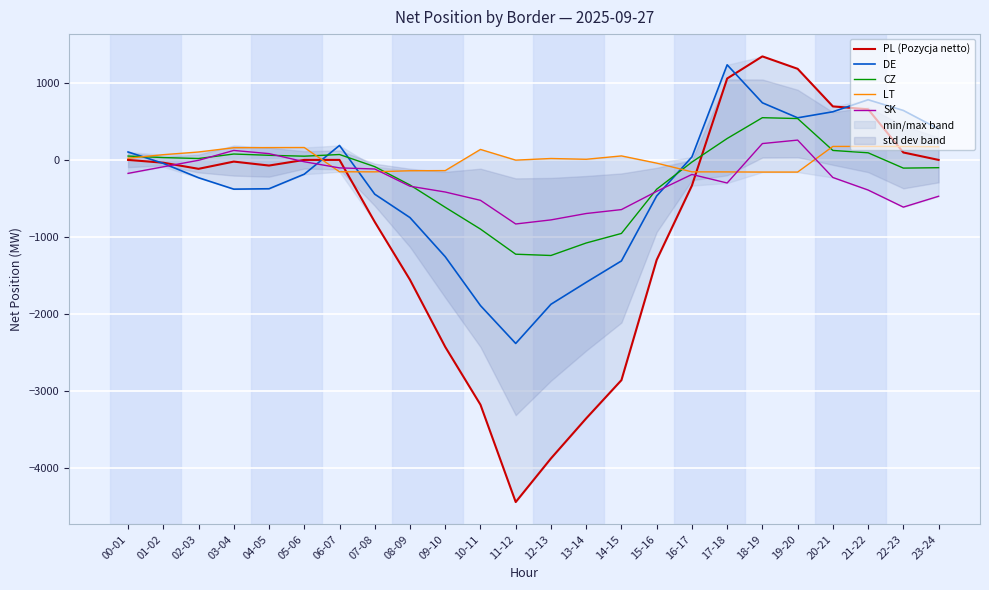

How many lines are shown in the chart?

5